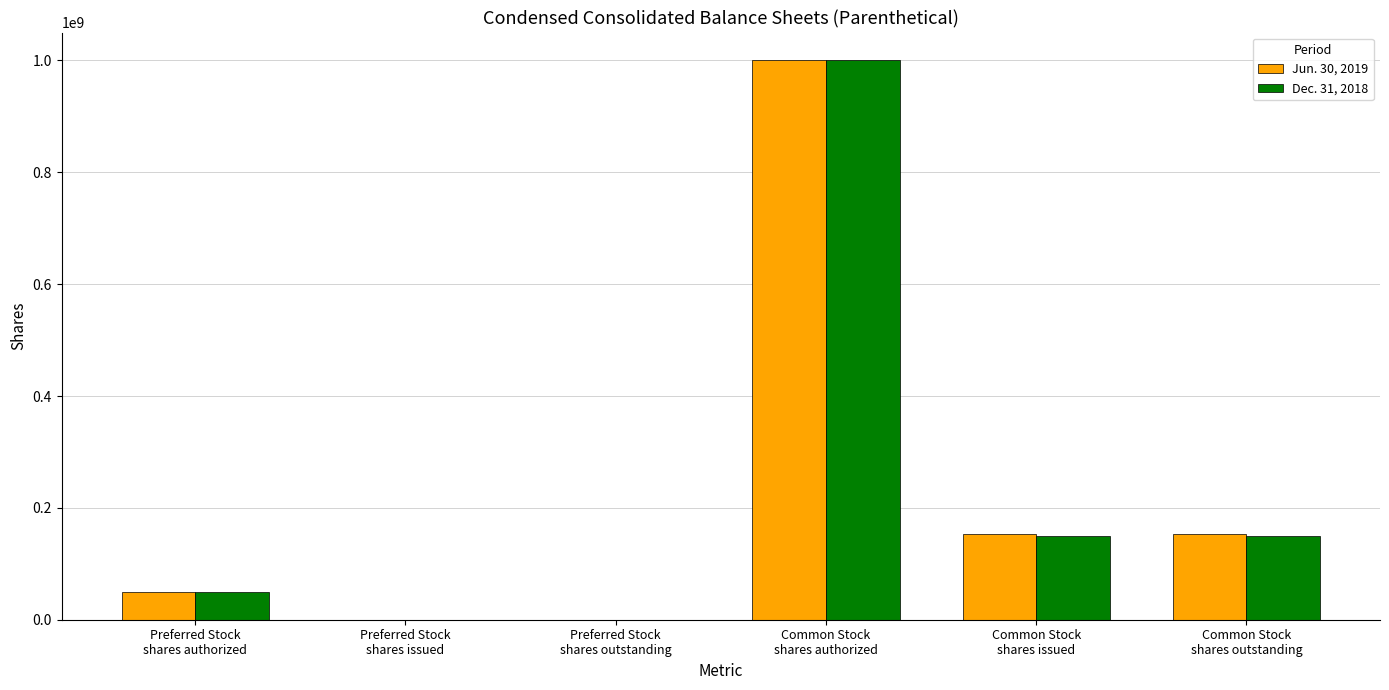

Which series changed the most between Preferred Stock
shares outstanding and Common Stock
shares issued?

Jun. 30, 2019